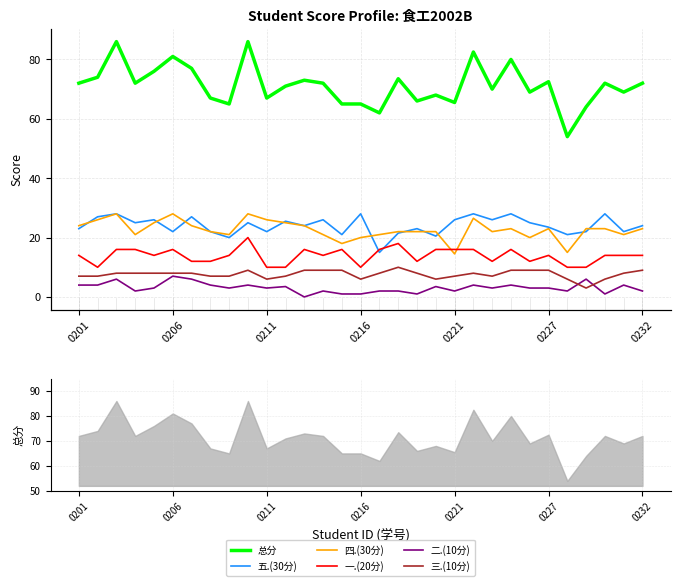

What is the average value of the 二.(10分) series?

3.1